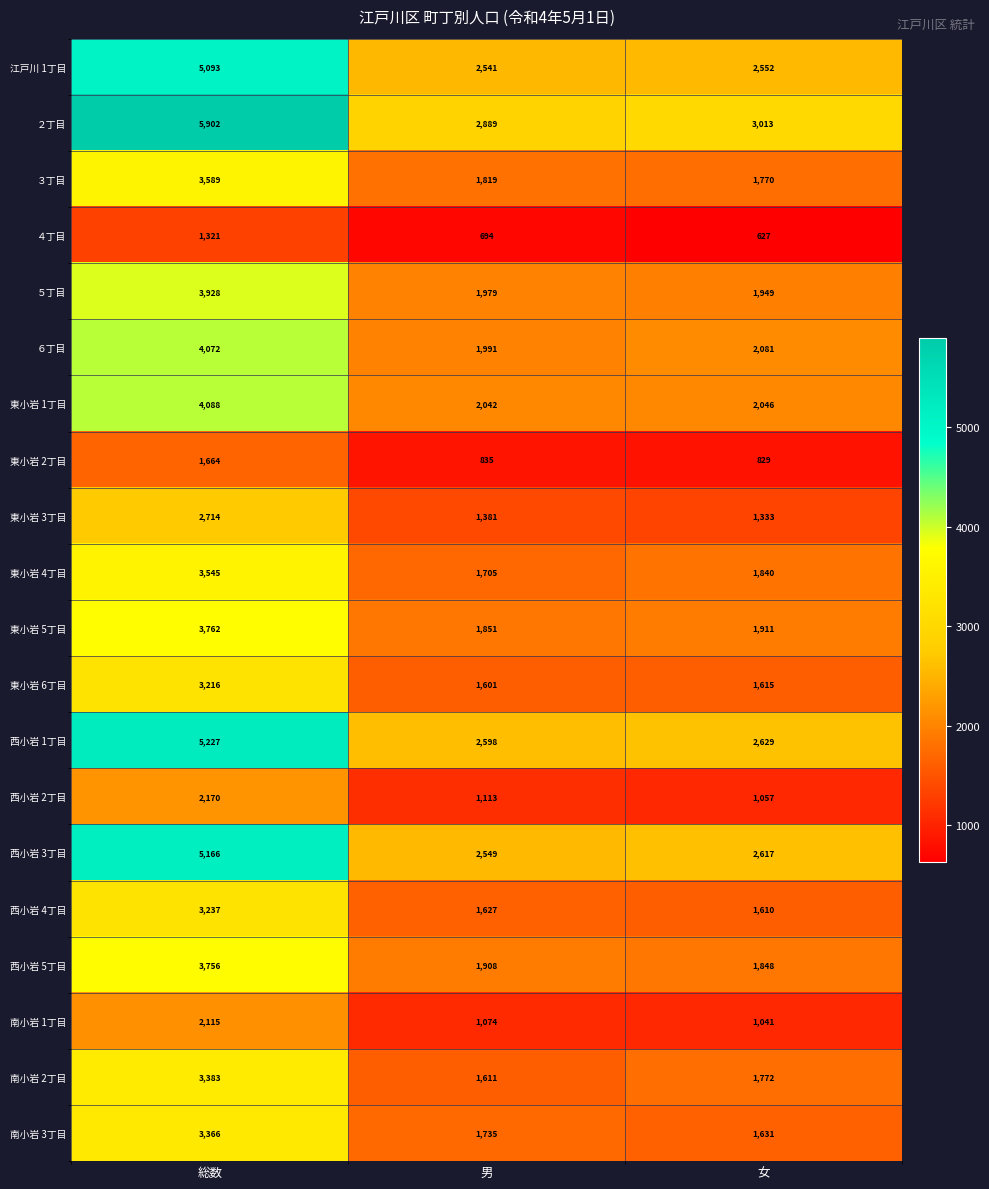

Which series has the largest total across all categories?

２丁目